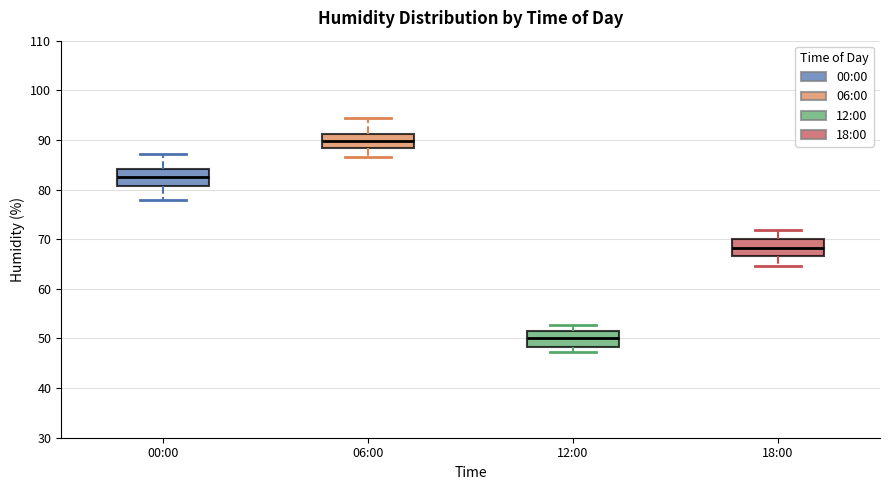

Which box's median line is the highest?

06:00